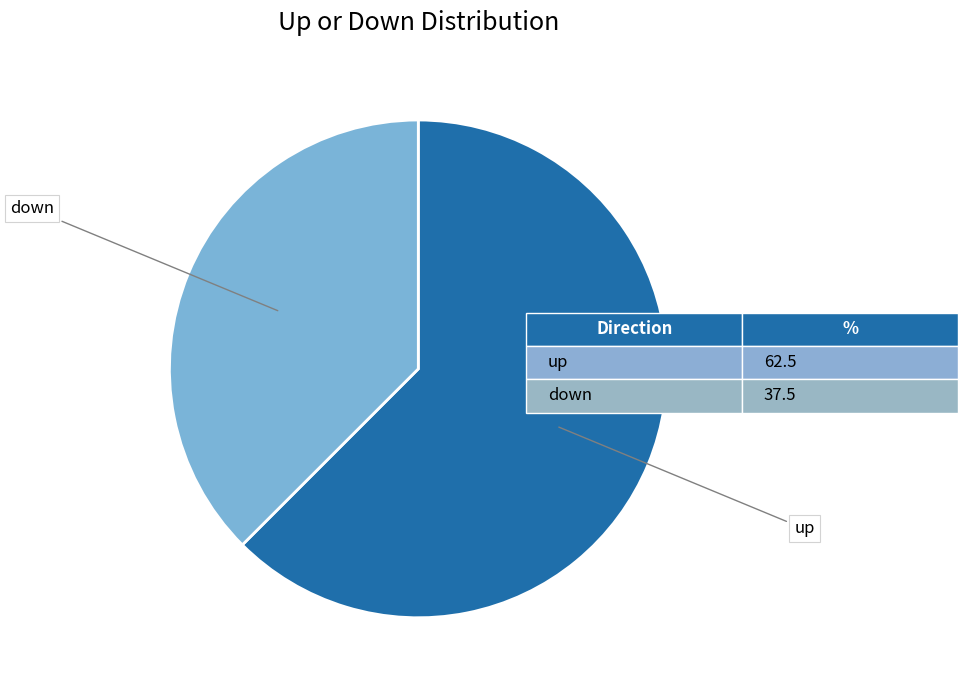

Which slice is the largest?

up